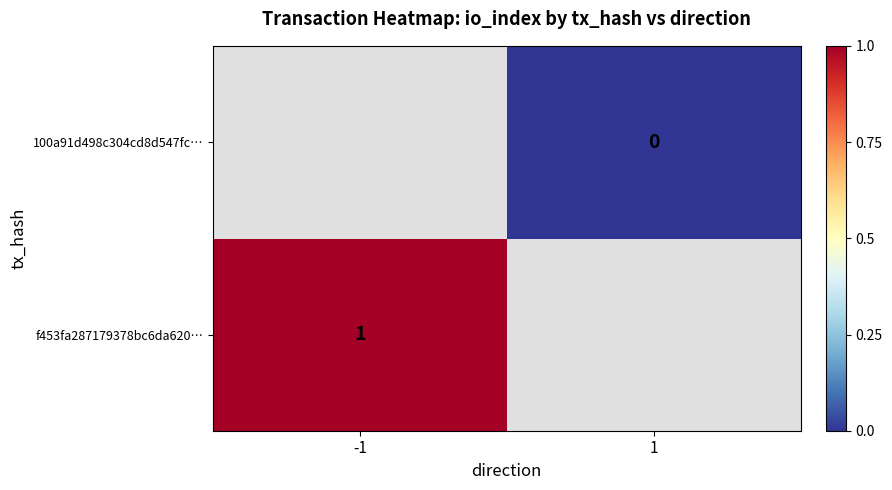

Which category has the lowest value across all series?

1